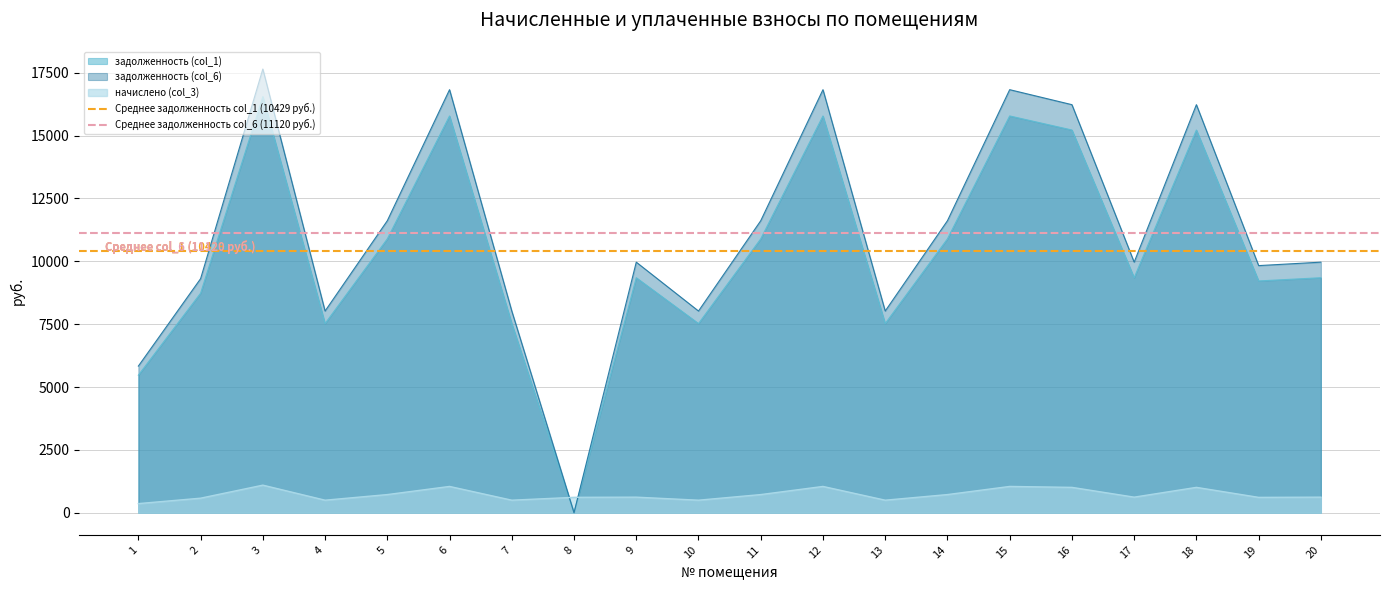

Which series ends up on top after the final intersection of задолженность (col_6) and начислено (col_3)?

задолженность (col_6)